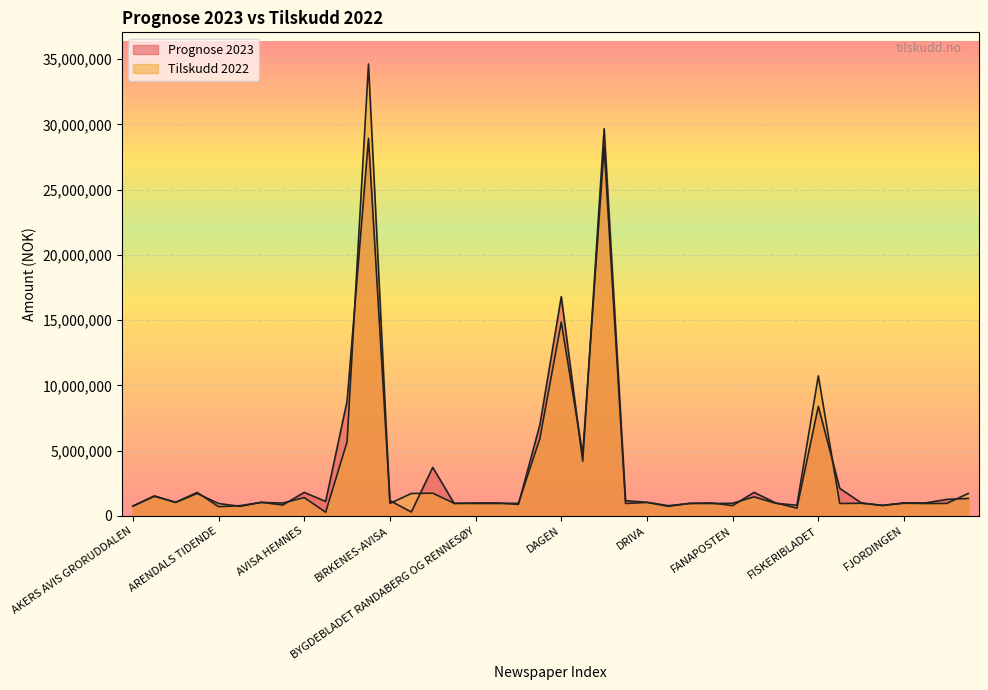

Where is Prognose 2023 nearest to the value 14982331?

DAGEN